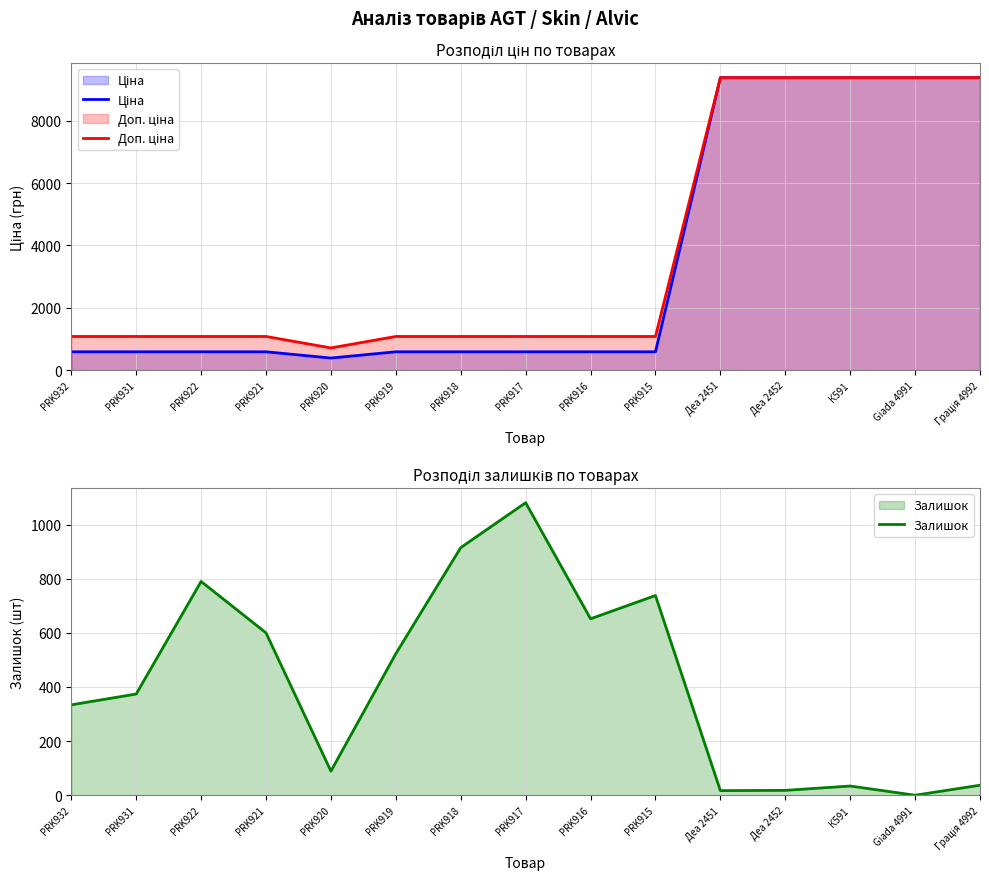

True or false: Ціна and Залишок intersect in this chart.

True